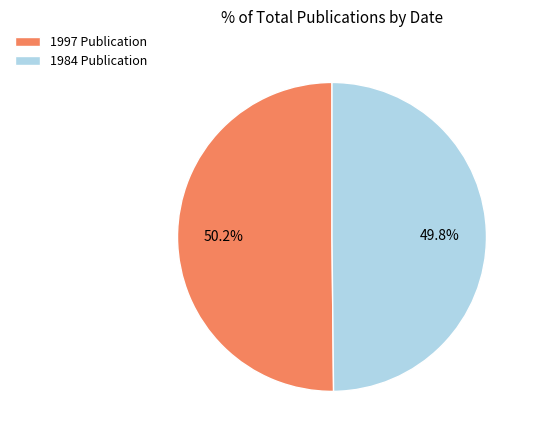

What is the ratio of the value at 1997 Publication to the value at 1984 Publication?

1.0